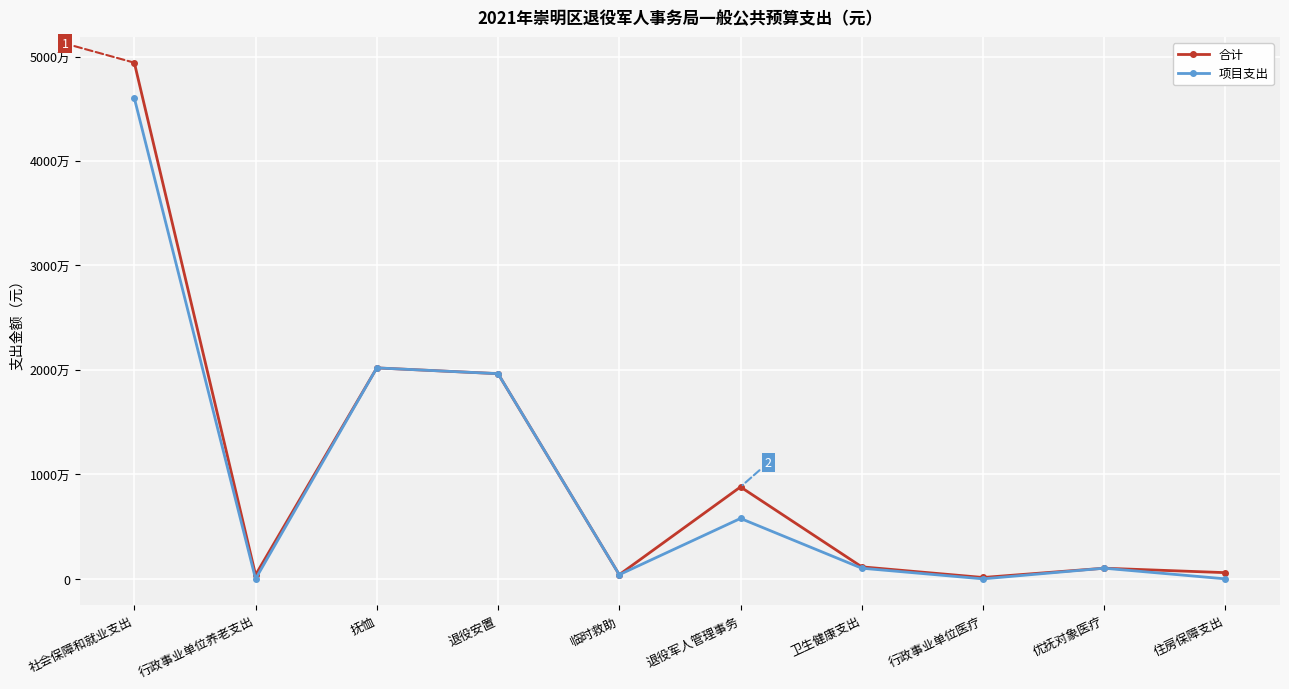

At which label does 项目支出 first exceed 1020000?

社会保障和就业支出